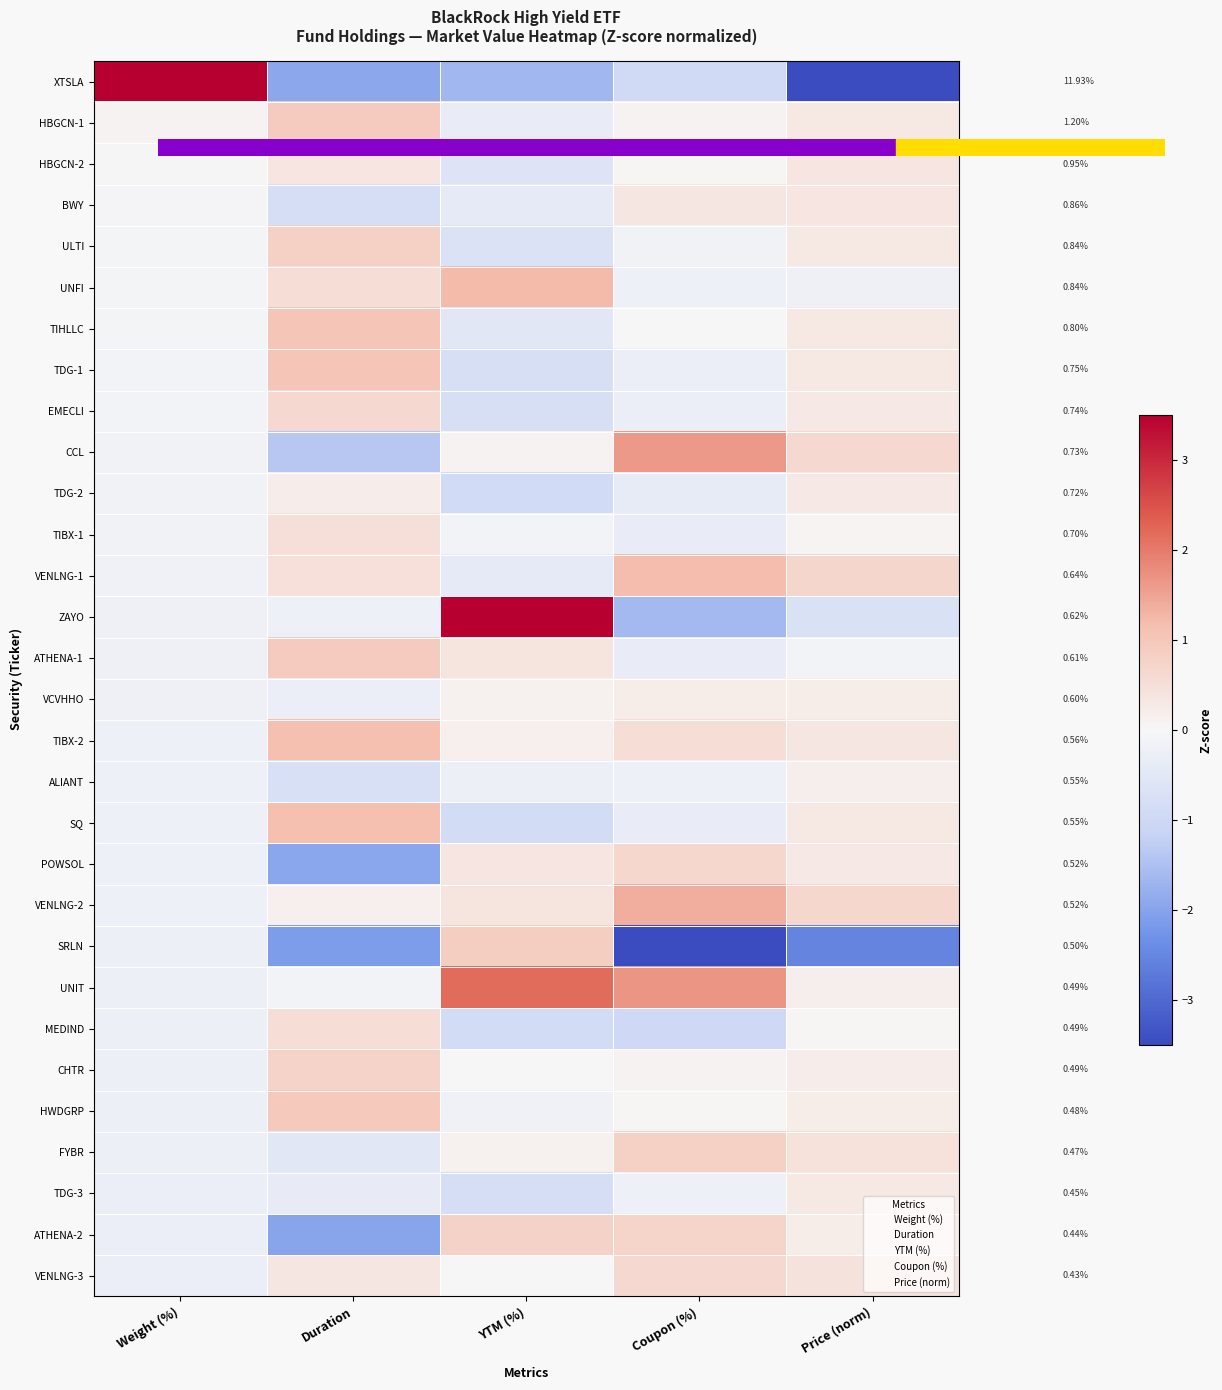

The HBGCN-1 series shows 0.3 at Duration. True or false?

False